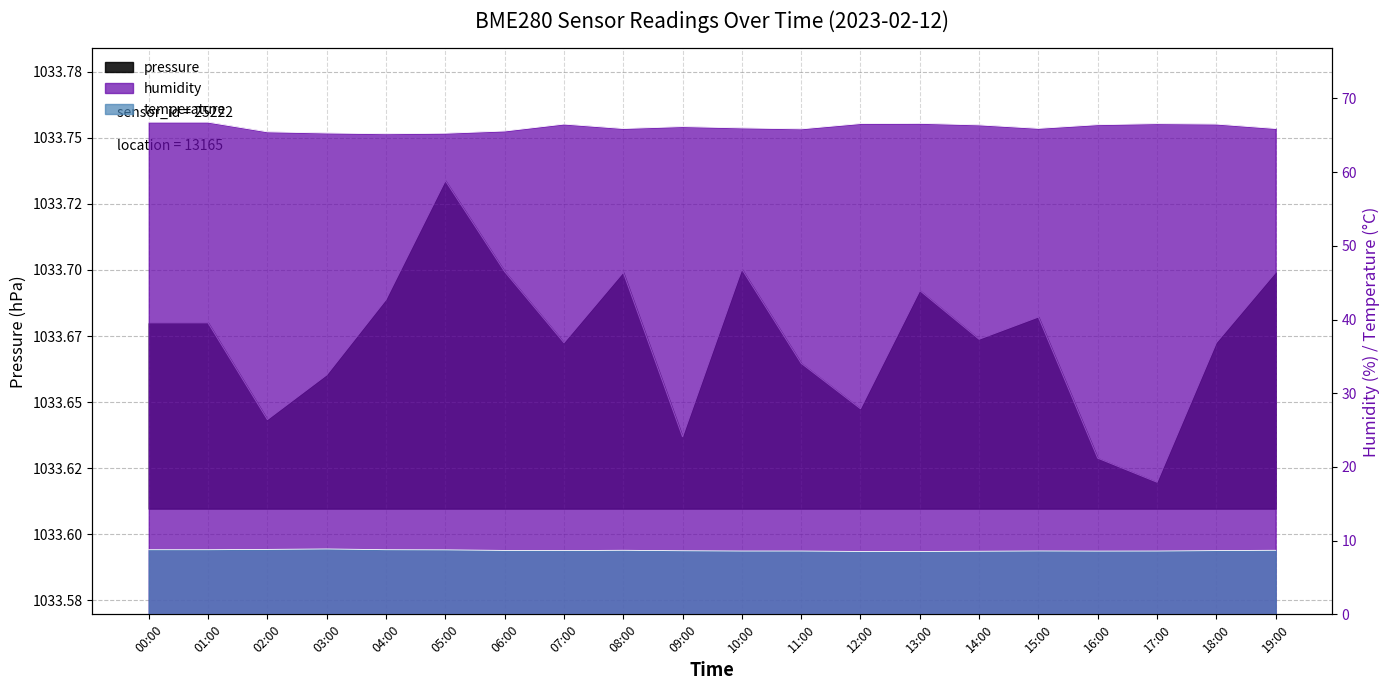

At 15:00, list the series in order from smallest to largest.

temperature, humidity, pressure